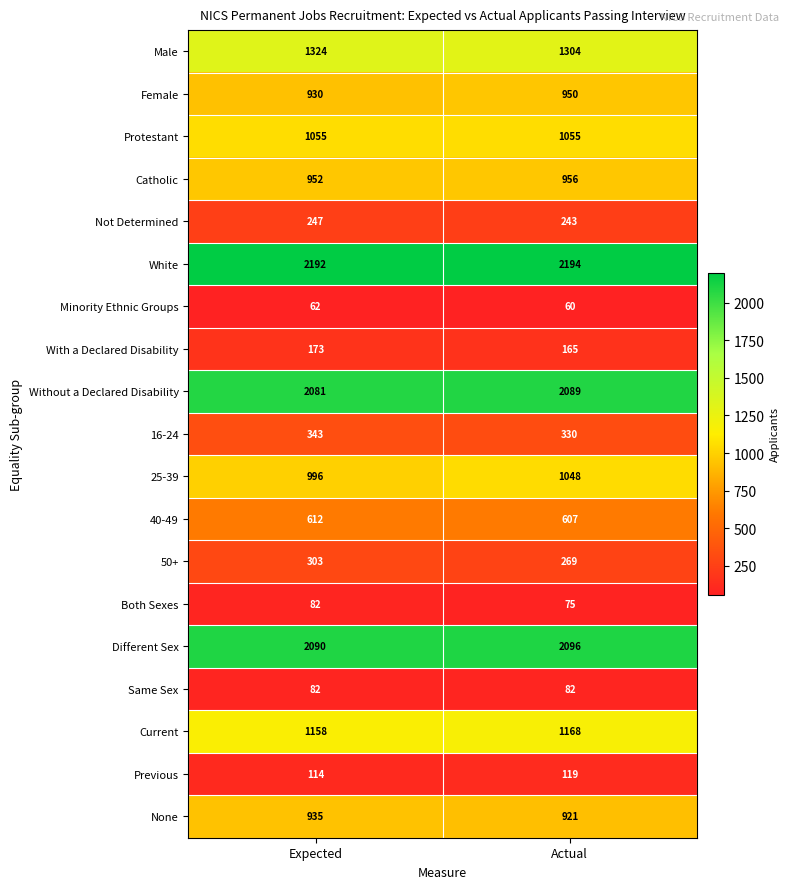

Which series has the widest spread of values?

25-39